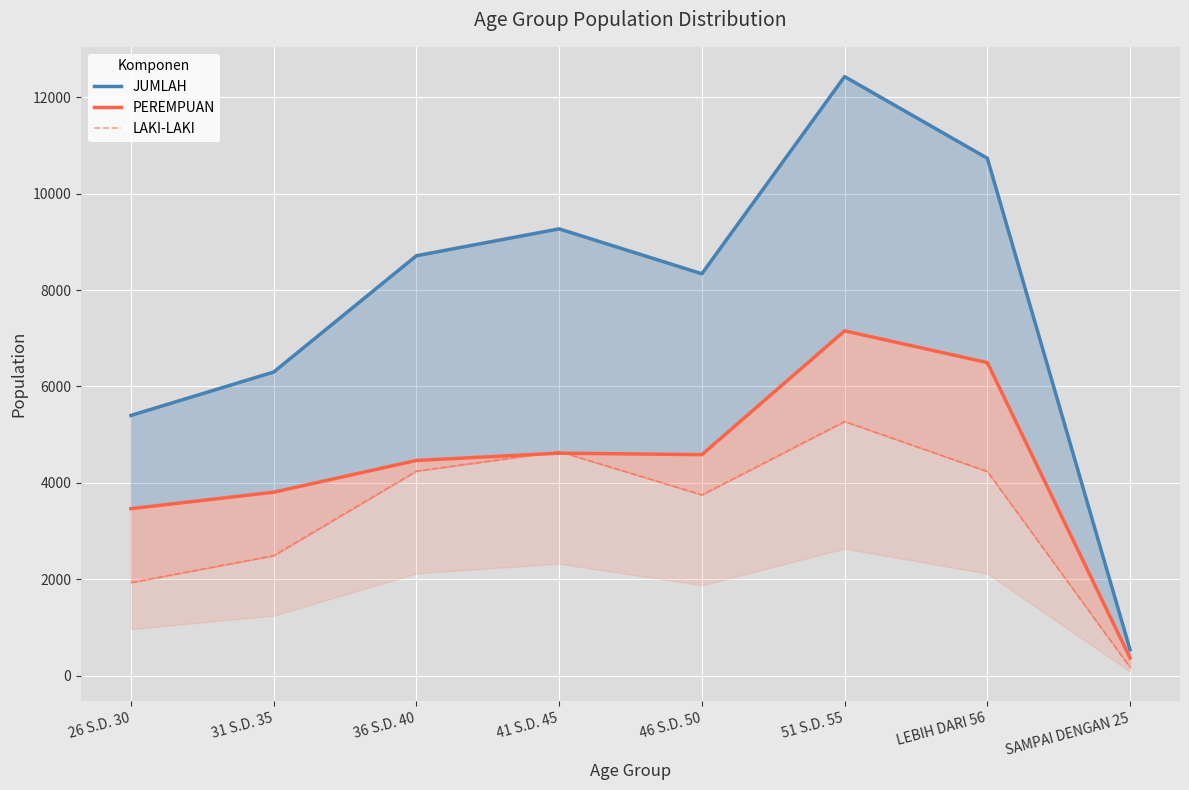

Where does the LAKI-LAKI series first go above 4238?

36 S.D. 40